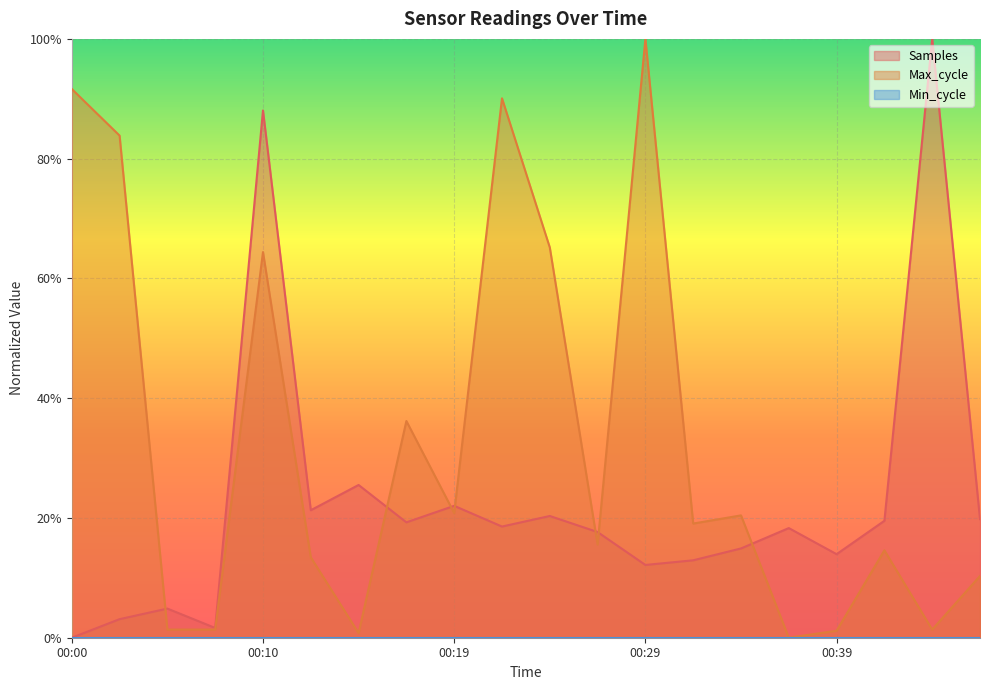

What is the sum of all Max_cycle values?

6.5